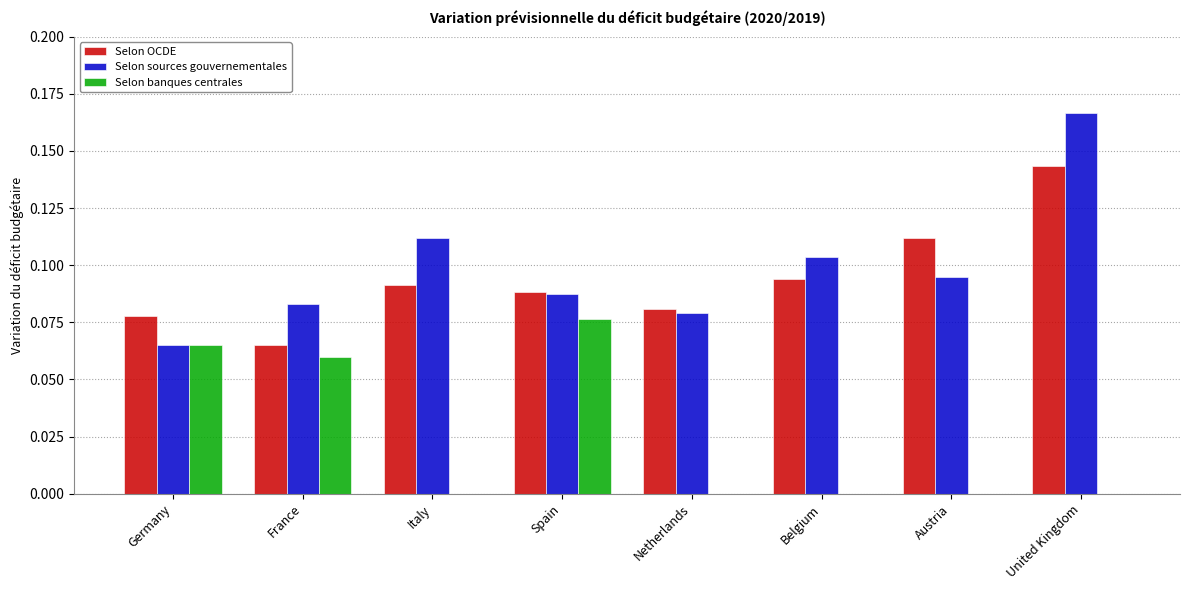

Is the value of Selon sources gouvernementales at Austria greater than the value of Selon OCDE at Italy?

Yes